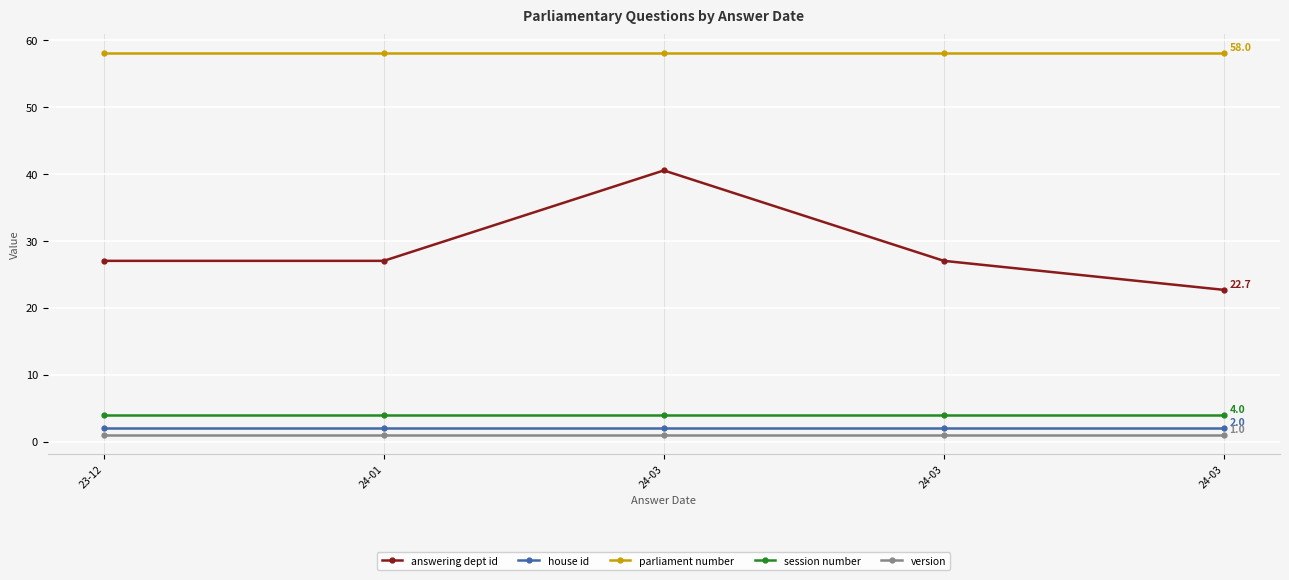

At which label does answering dept id reach its minimum?

24-03